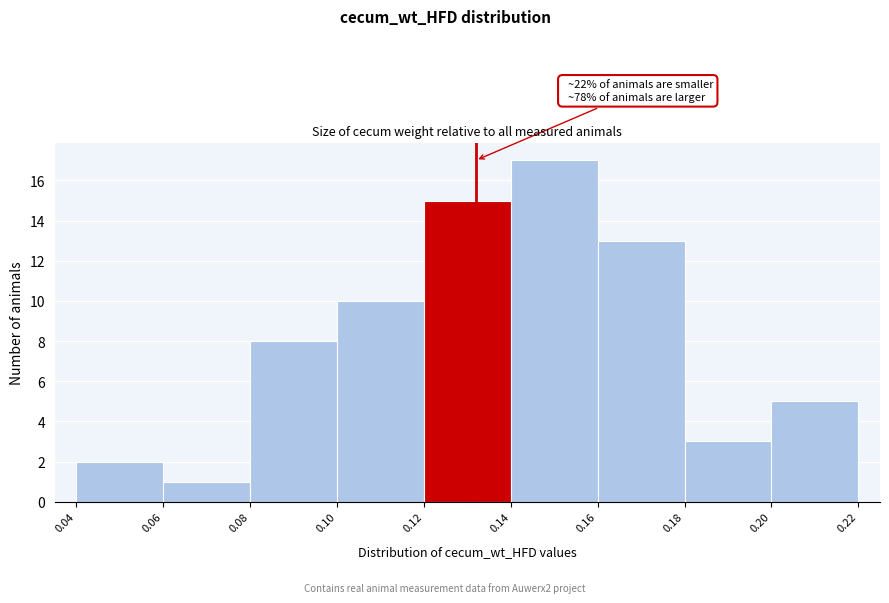

Which range on the x-axis has the tallest bar?

0.14 to 0.16